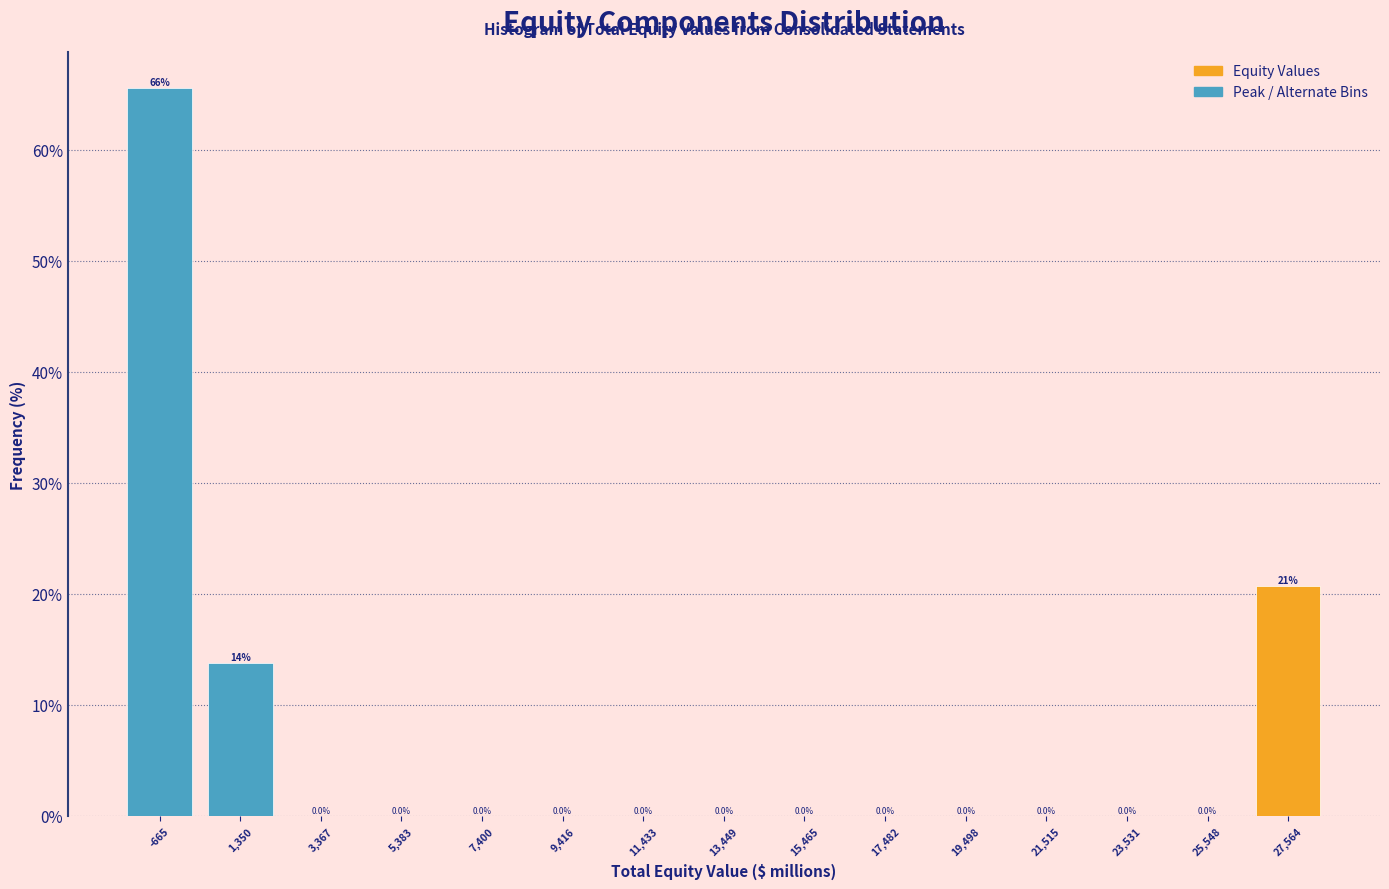

Over which range of the x-axis is the bar tallest?

-1500 to 500